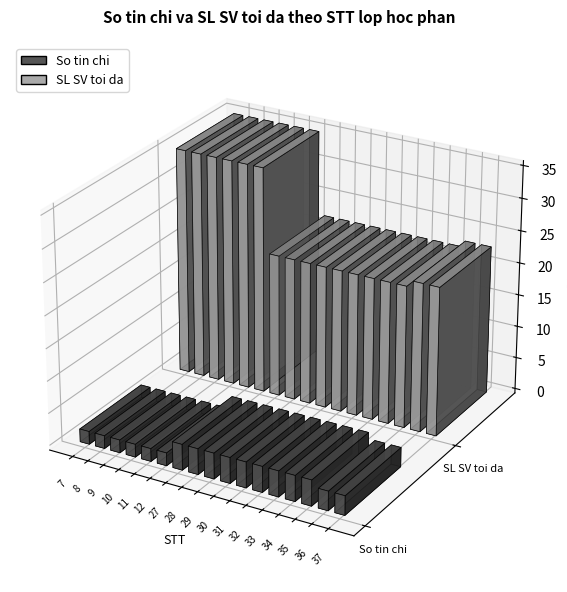

What are all the series names shown in the legend?

So tin chi, SL SV toi da